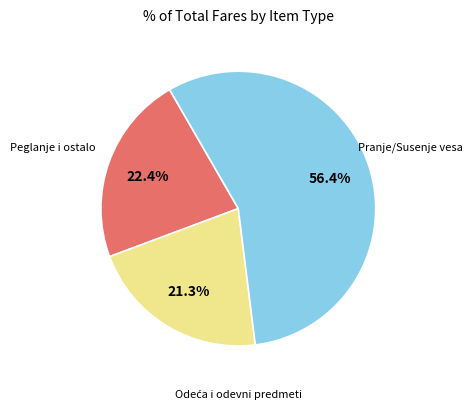

Does any single category account for the majority?

Yes